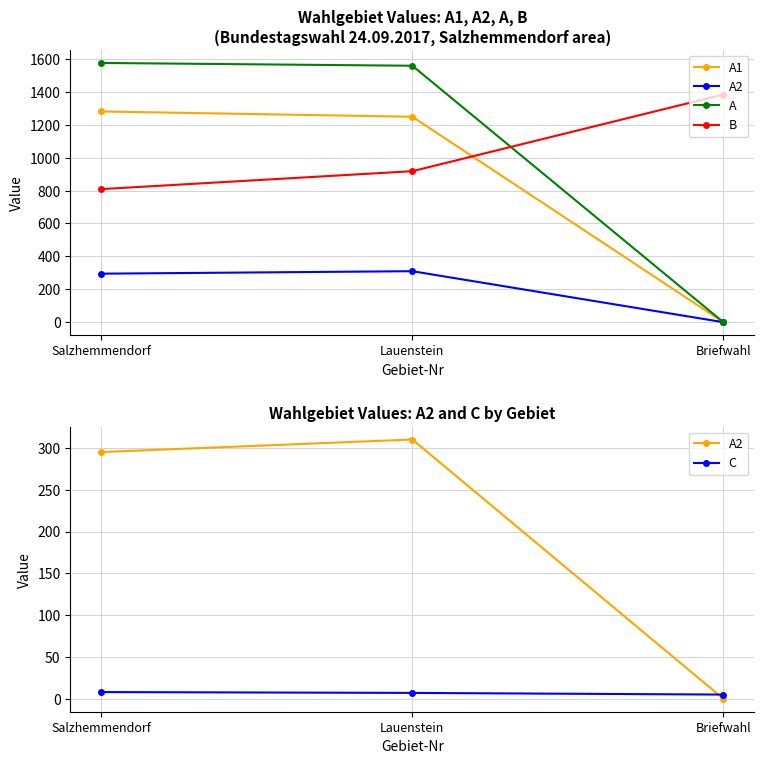

Reading left to right, list all the values displayed in this chart.

A1: Salzhemmendorf=1281	Lauenstein=1249	Briefwahl=0
A2: Salzhemmendorf=295	Lauenstein=310	Briefwahl=0
A: Salzhemmendorf=1576	Lauenstein=1559	Briefwahl=0
B: Salzhemmendorf=809	Lauenstein=918	Briefwahl=1384
C: Salzhemmendorf=8	Lauenstein=7	Briefwahl=5